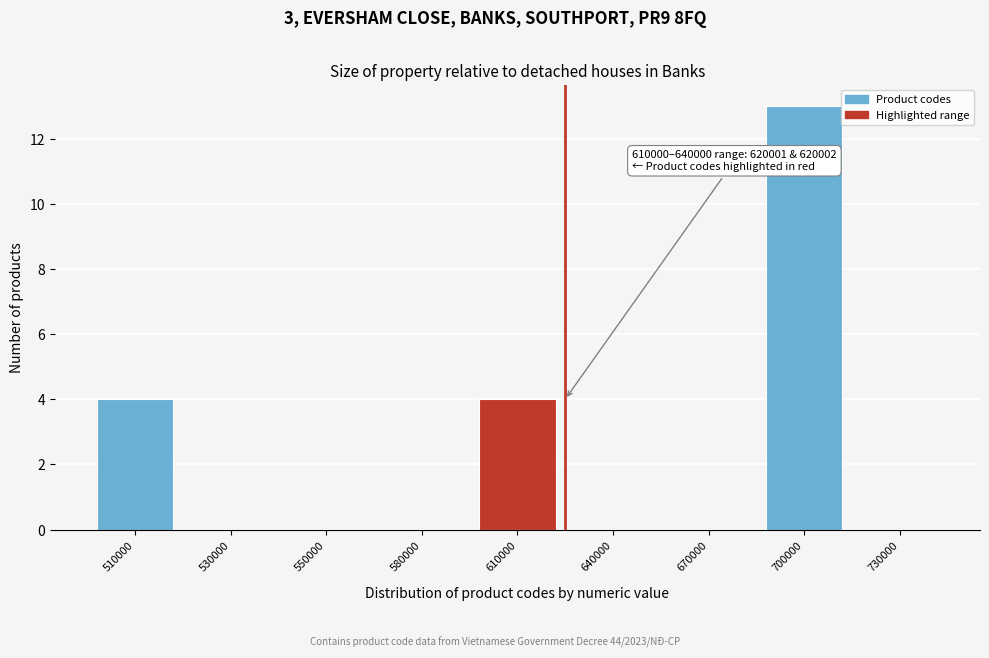

Reading left to right, extract all data points from this chart.

510000=4	530000=0	550000=0	580000=0	610000=4	640000=0	670000=0	700000=13	730000=0